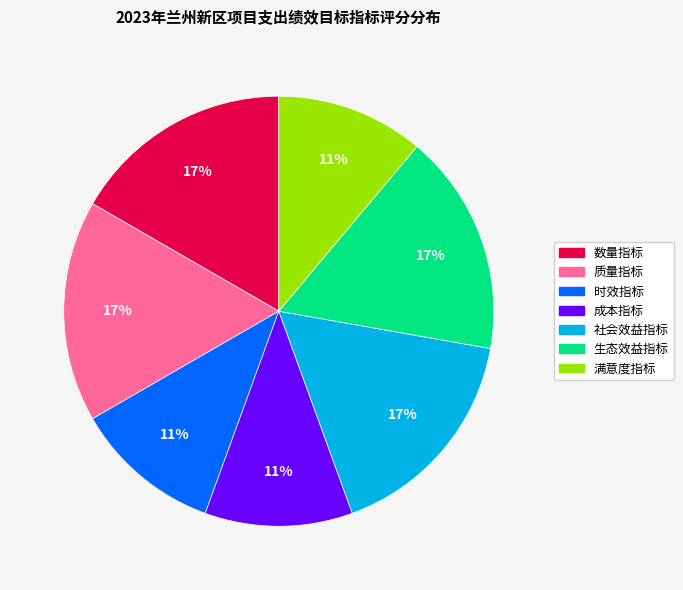

To the nearest percent, what is the difference between the largest and smallest slice percentages?

6%